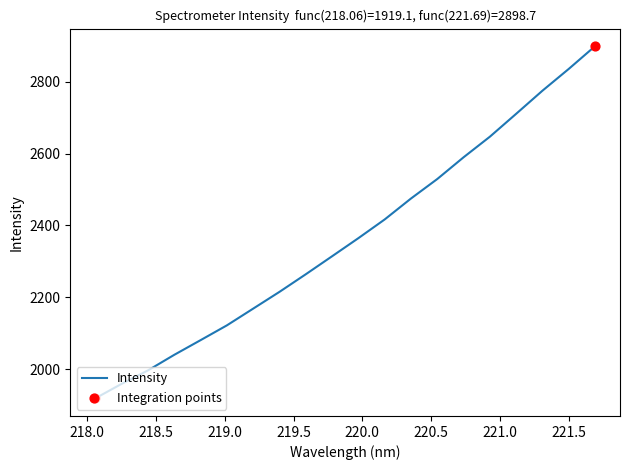

What is the smallest value displayed?

1919.1